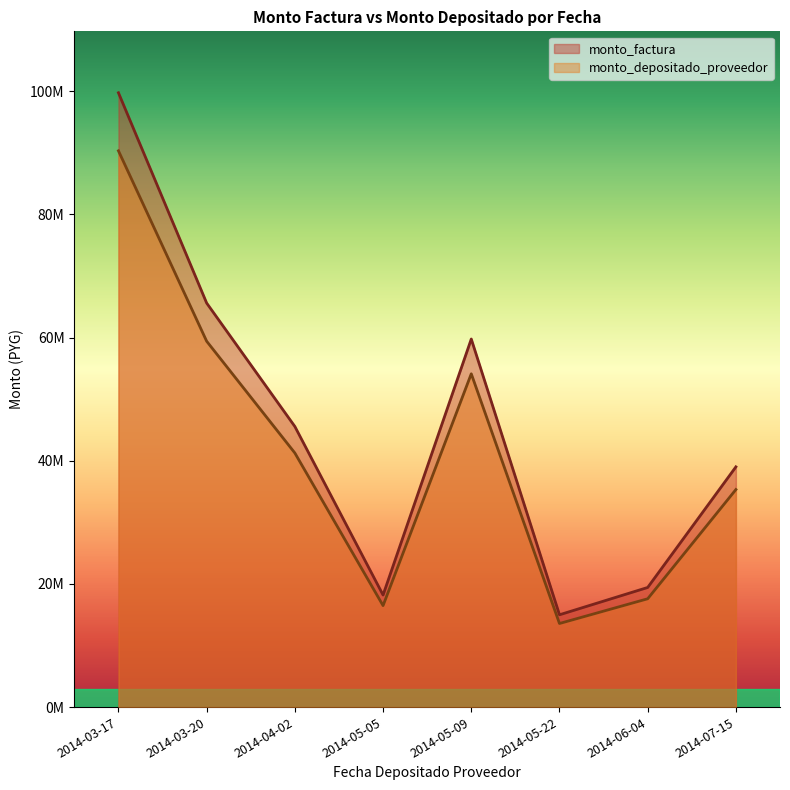

Where is the first local maximum for monto_factura?

2014-05-09